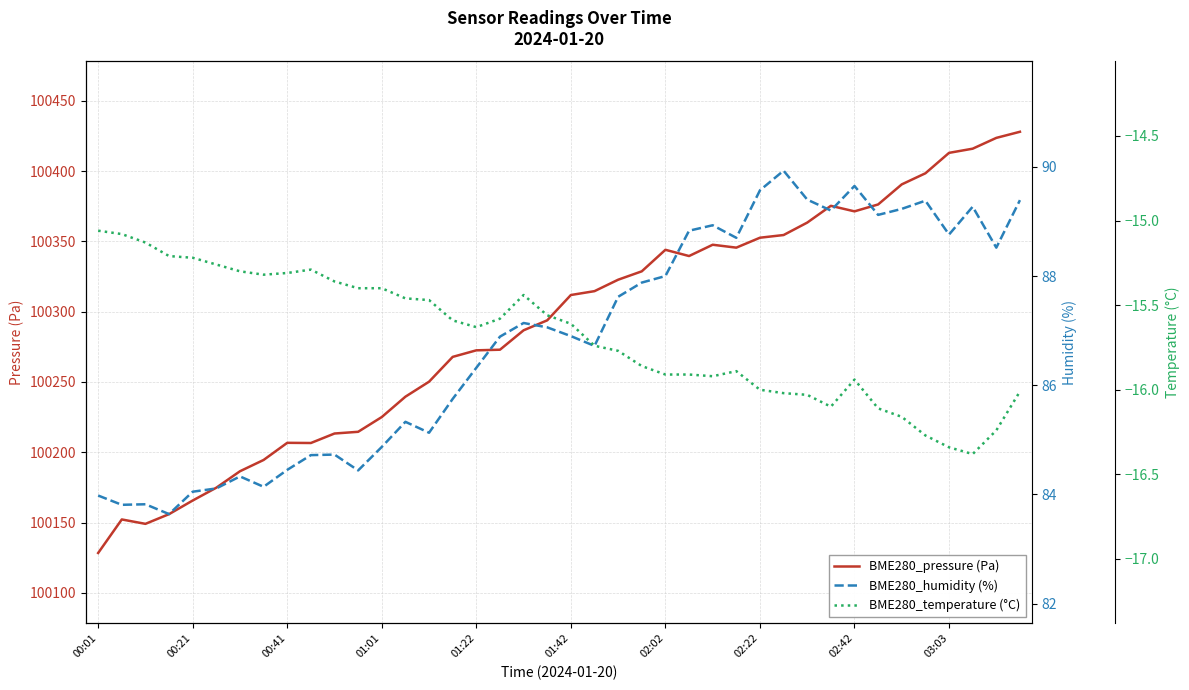

Reading left to right, extract all data points from this chart.

BME280_pressure (Pa): 100128.3	100152.2	100149.1	100156.0	100165.7	100174.8	100186.5	100194.5	100206.7	100206.6	100213.3	100214.5	100225.0	100239.5	100250.2	100267.8	100272.5	100272.9	100286.7	100293.8	100311.8	100314.6	100322.7	100328.7	100344.0	100339.5	100347.6	100345.5	100352.6	100354.5	100363.3	100375.2	100371.3	100376.2	100390.5	100398.4	100412.9	100415.9	100423.6	100427.9
BME280_humidity (%): 84.0	83.8	83.8	83.6	84.0	84.1	84.3	84.1	84.5	84.7	84.7	84.4	84.9	85.3	85.1	85.8	86.3	86.9	87.1	87.1	86.9	86.7	87.6	87.9	88.0	88.8	88.9	88.7	89.6	89.9	89.4	89.2	89.7	89.1	89.2	89.4	88.8	89.3	88.5	89.4
BME280_temperature (°C): -15.1	-15.1	-15.1	-15.2	-15.2	-15.3	-15.3	-15.3	-15.3	-15.3	-15.4	-15.4	-15.4	-15.5	-15.5	-15.6	-15.6	-15.6	-15.4	-15.6	-15.6	-15.7	-15.8	-15.9	-15.9	-15.9	-15.9	-15.9	-16.0	-16.0	-16.0	-16.1	-15.9	-16.1	-16.2	-16.3	-16.3	-16.4	-16.2	-16.0